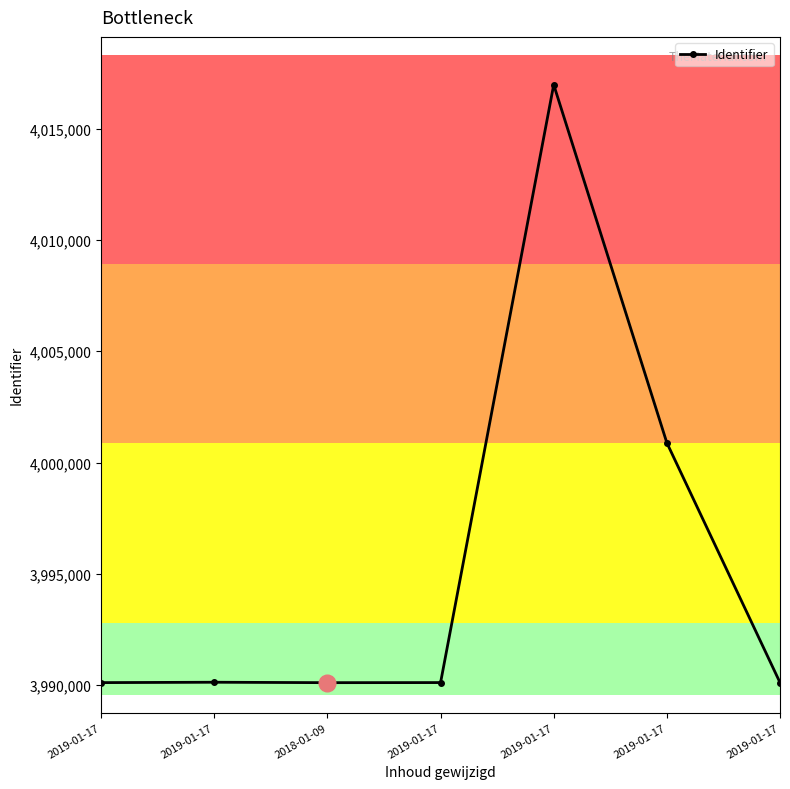

Is this an area chart (filled region under the line)?

No